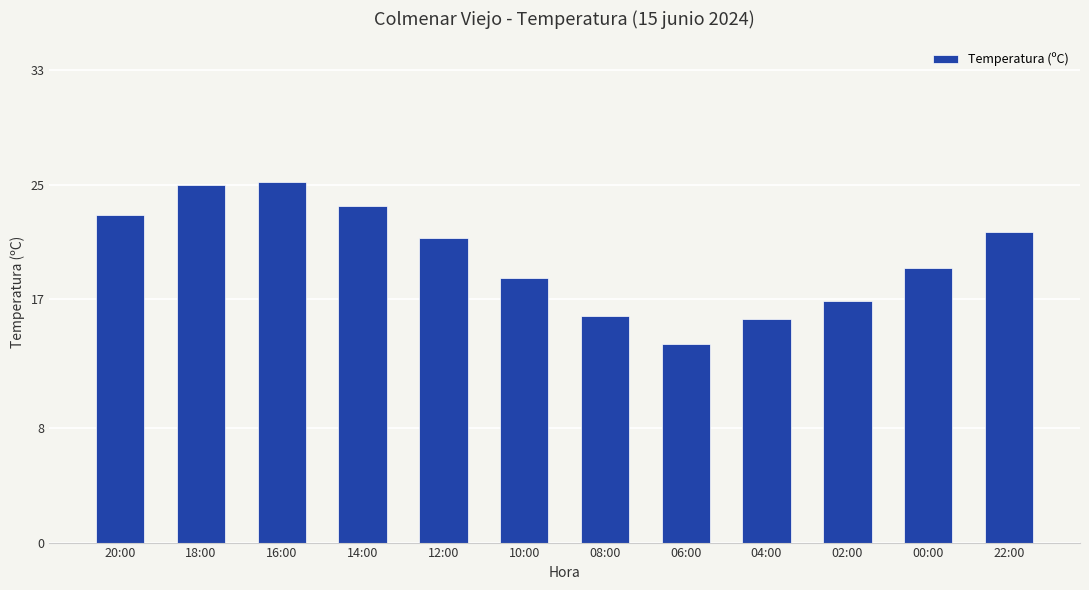

What is the maximum value shown in the chart?

25.2